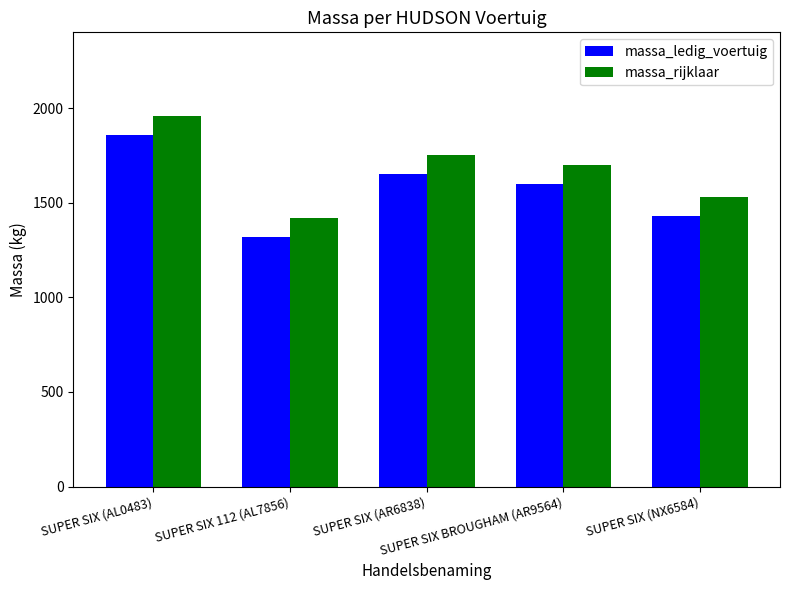

At how many categories does at least one series exceed 1763?

1